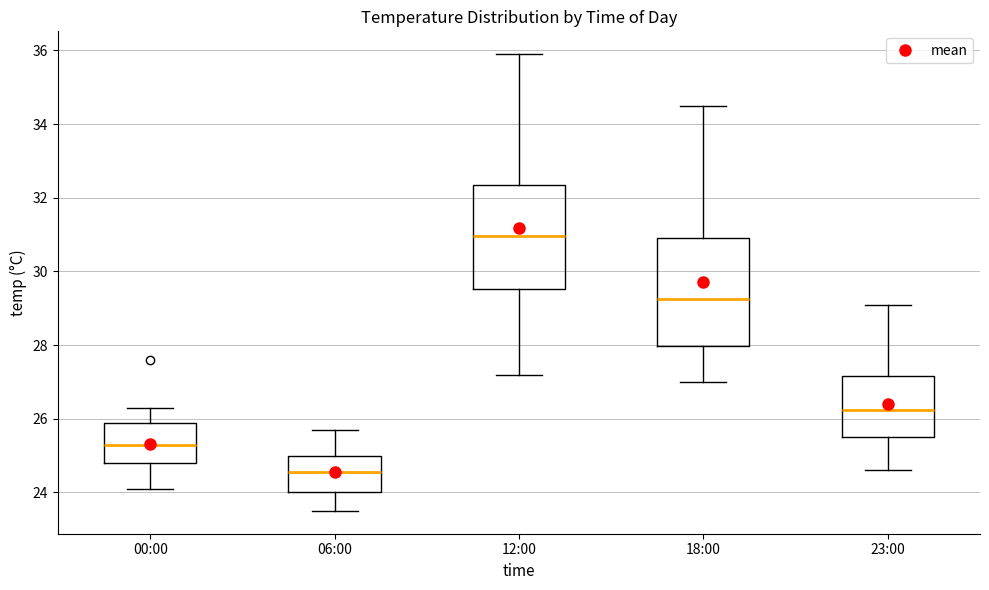

Reading left to right, transcribe this box plot: for each box, give where its median line is, the range the box spans, and where its two whiskers end, as read against the y-axis. The values are not printed on the chart, so give them approximately, as read against the axis.

00:00: median 25.4, box 24.8 to 25.8, whiskers 24.2 to 26.4
06:00: median 24.6, box 24.0 to 25.0, whiskers 23.6 to 25.8
12:00: median 31.0, box 29.6 to 32.4, whiskers 27.2 to 36.0
18:00: median 29.2, box 28.0 to 31.0, whiskers 27.0 to 34.6
23:00: median 26.2, box 25.6 to 27.2, whiskers 24.6 to 29.2